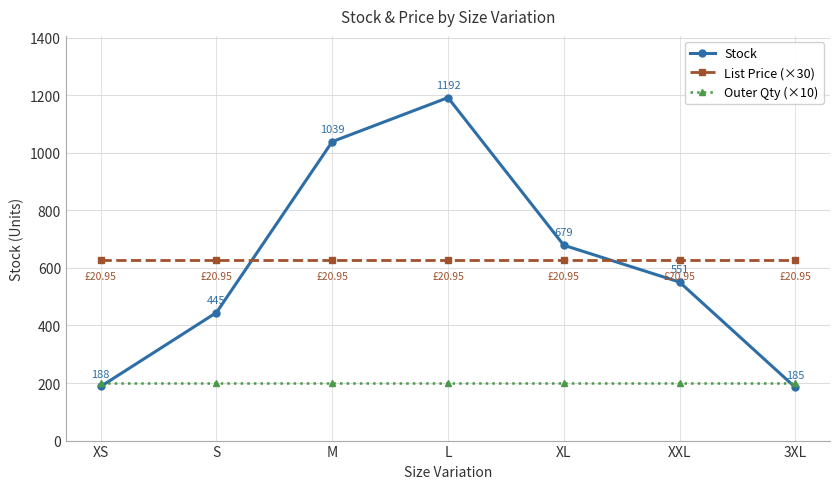

Which label corresponds to the largest value in the chart?

L